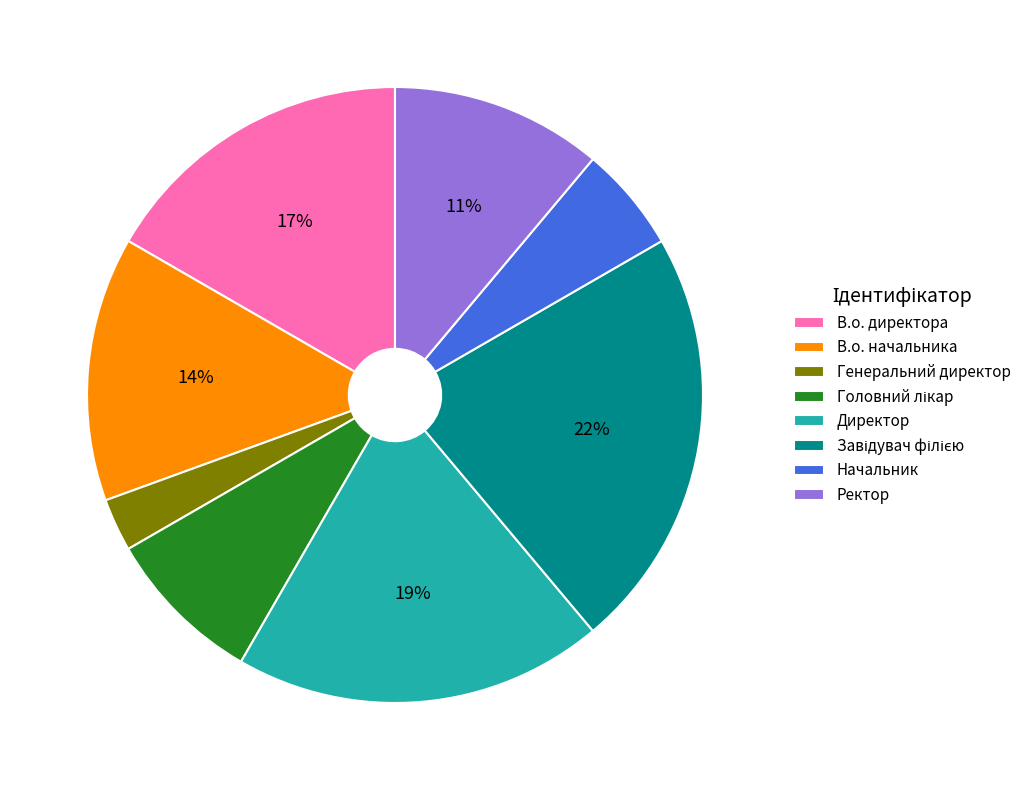

Does any single category account for the majority?

No